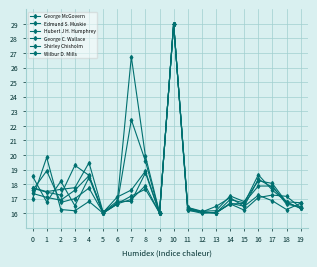

What is the difference between the highest and lowest values at 1?

3.1